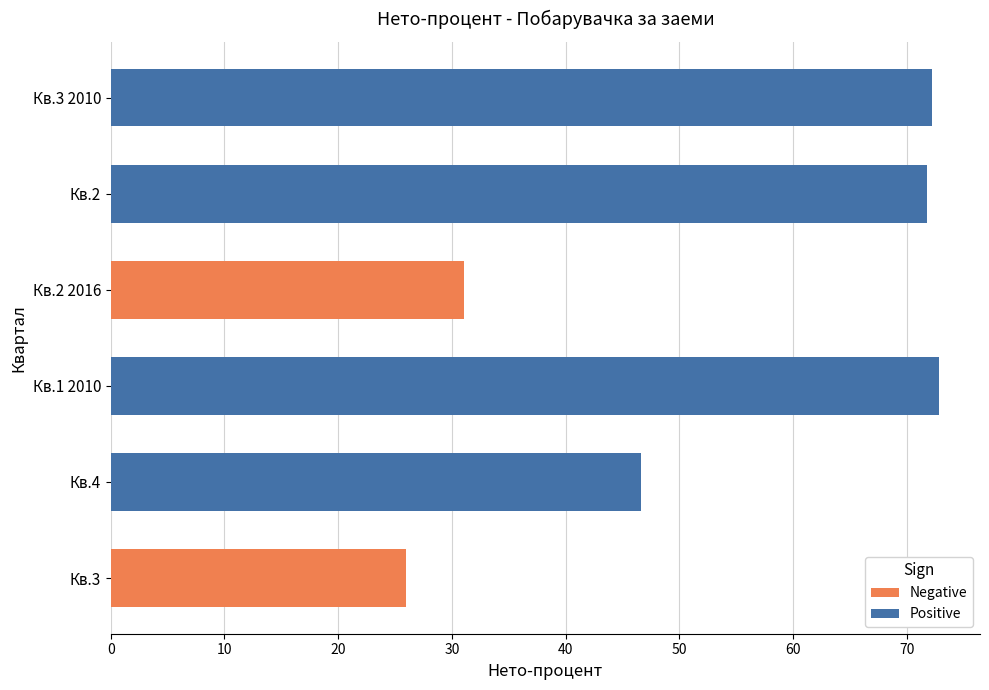

What is the value of the Positive bar at the 2nd from the left?

46.6